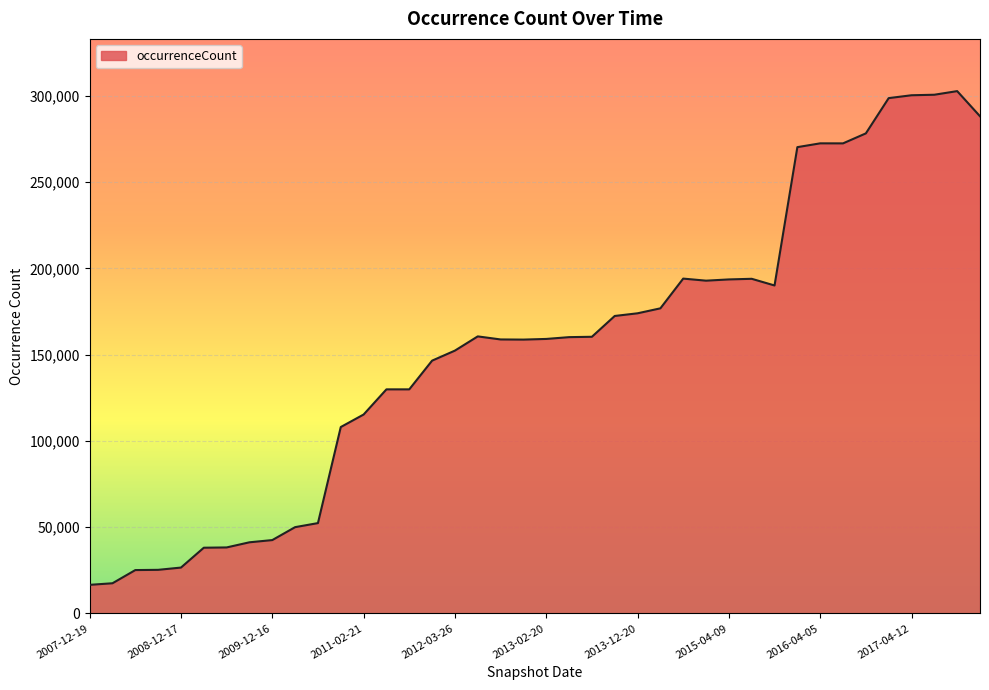

What is the smallest value displayed?

16573